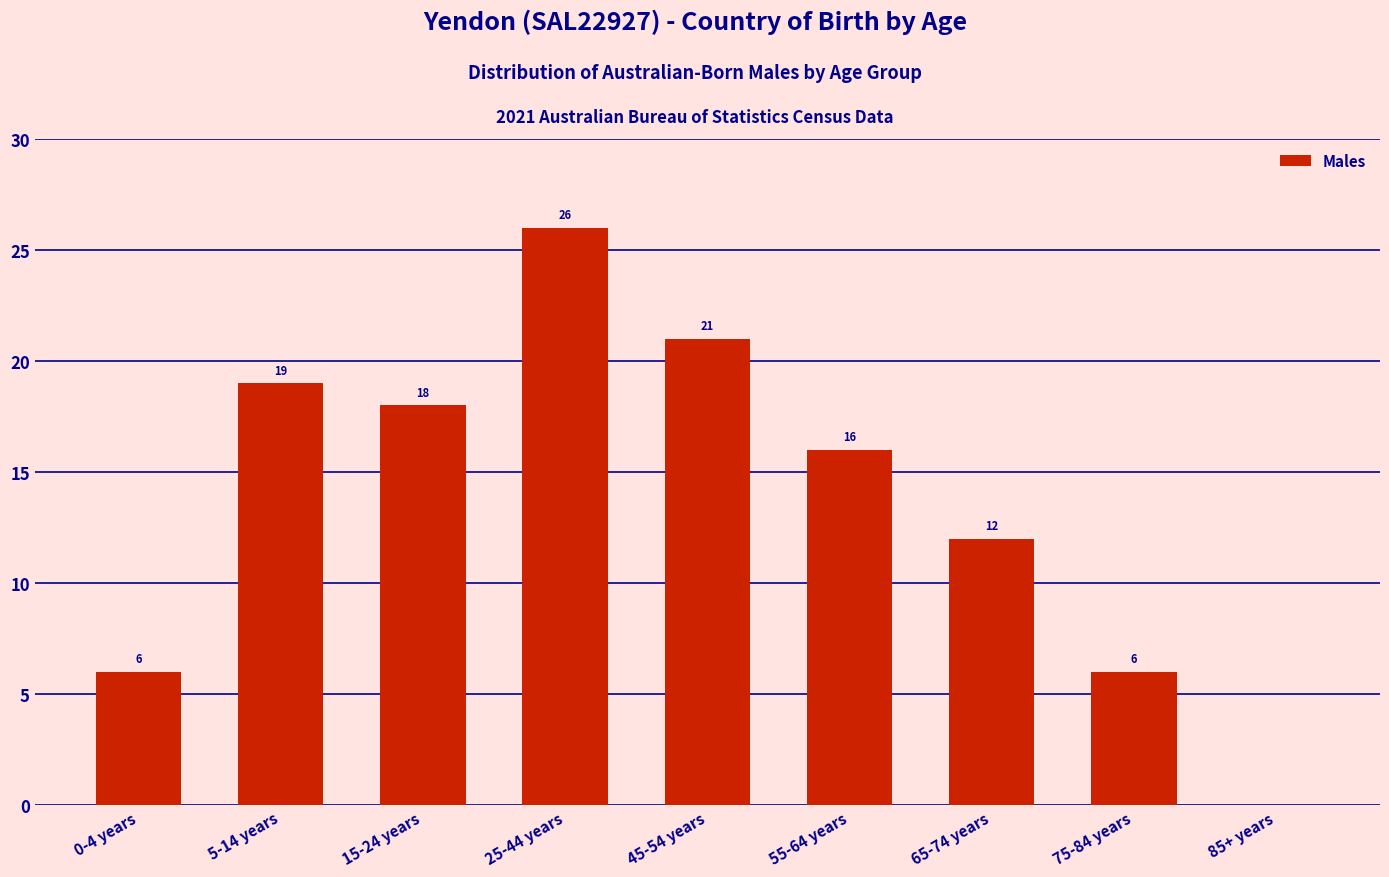

Reading left to right, what are all the values shown in this chart?

0-4 years=6	5-14 years=19	15-24 years=18	25-44 years=26	45-54 years=21	55-64 years=16	65-74 years=12	75-84 years=6	85+ years=0